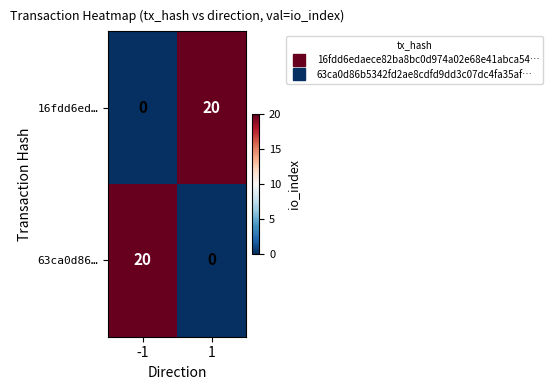

Reading left to right, extract all data points from this chart.

16fdd6ed…: -1=0	1=20
63ca0d86…: -1=20	1=0